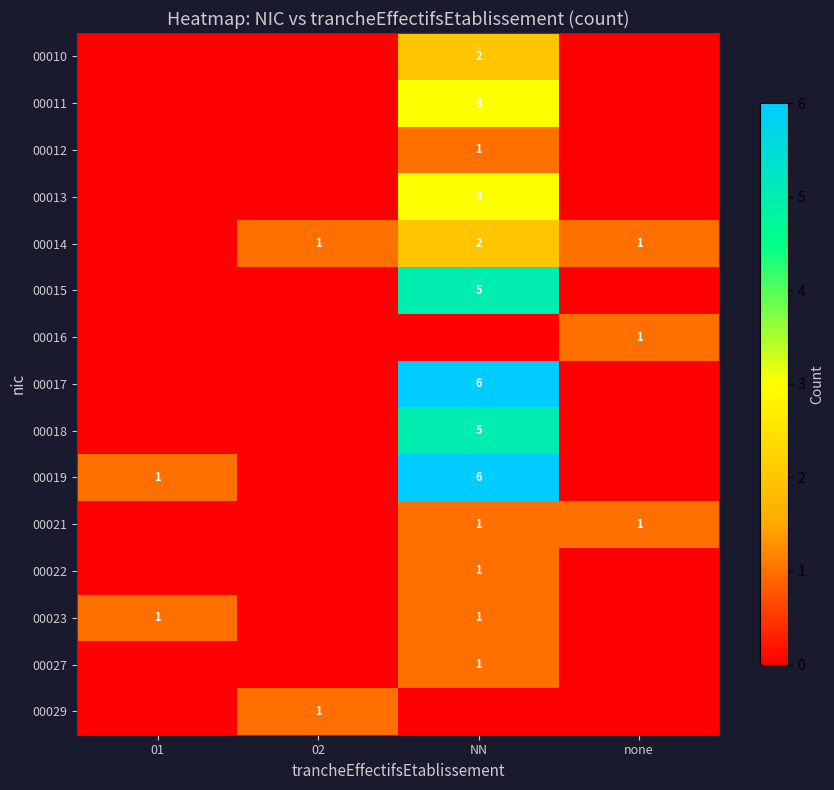

True or false: 00019 has a value of 1 at 01.

True